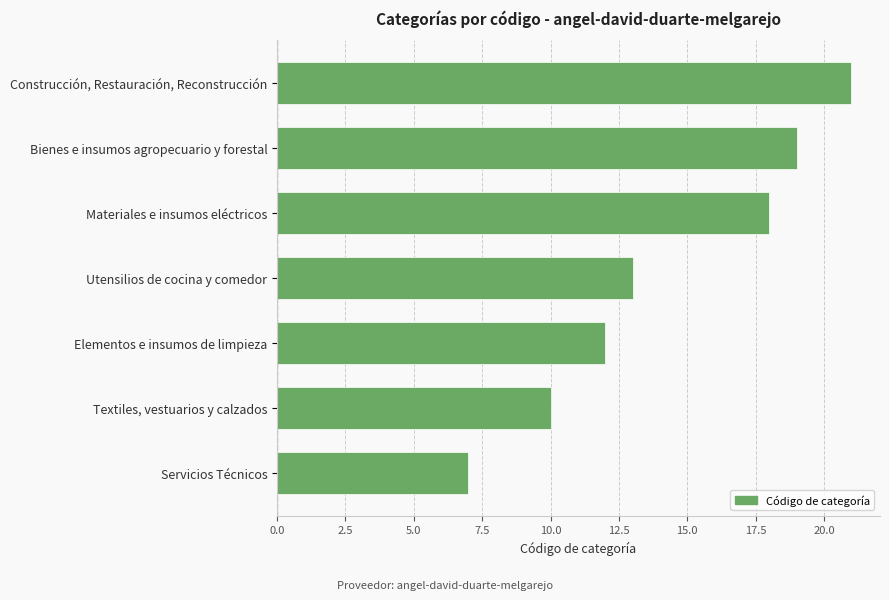

Rank the categories by value from highest to lowest.

Construcción, Restauración, Reconstrucción, Bienes e insumos agropecuario y forestal, Materiales e insumos eléctricos, Utensilios de cocina y comedor, Elementos e insumos de limpieza, Textiles, vestuarios y calzados, Servicios Técnicos